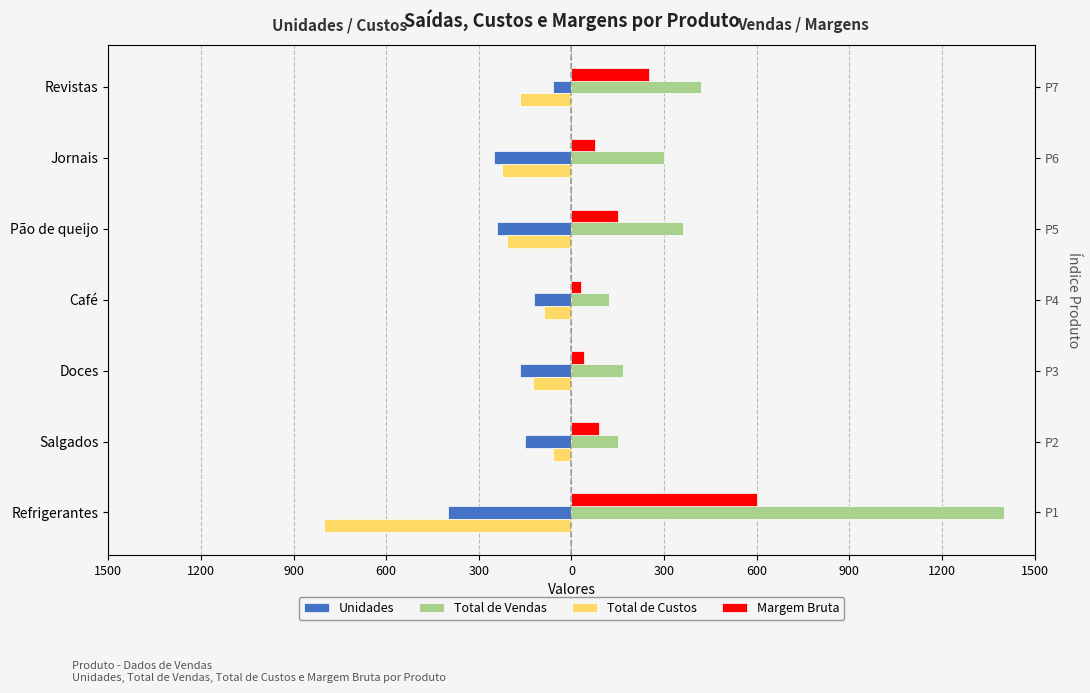

What is the sum of all Unidades values?

-1388.0